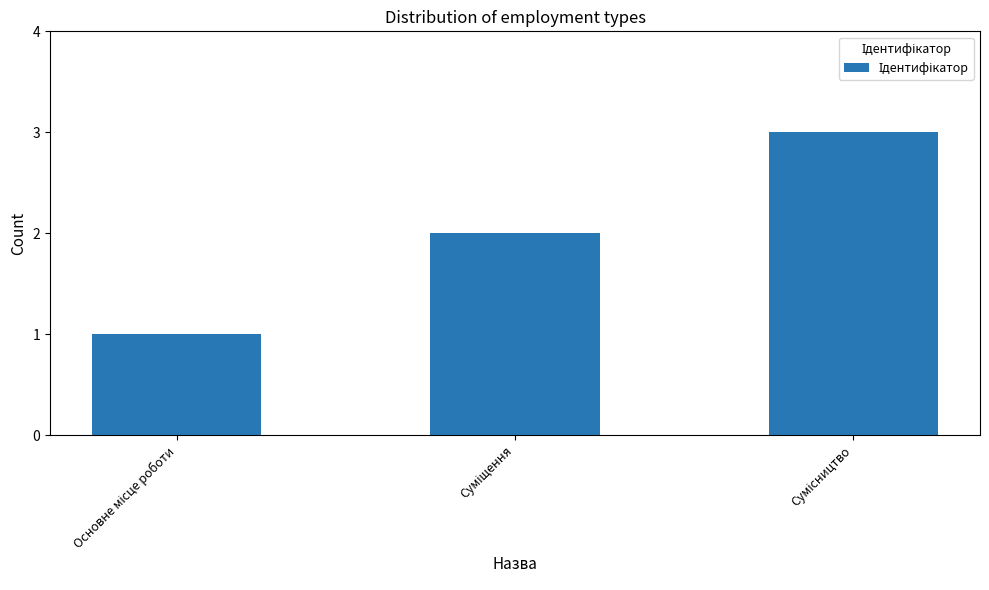

What is the smallest value displayed?

1